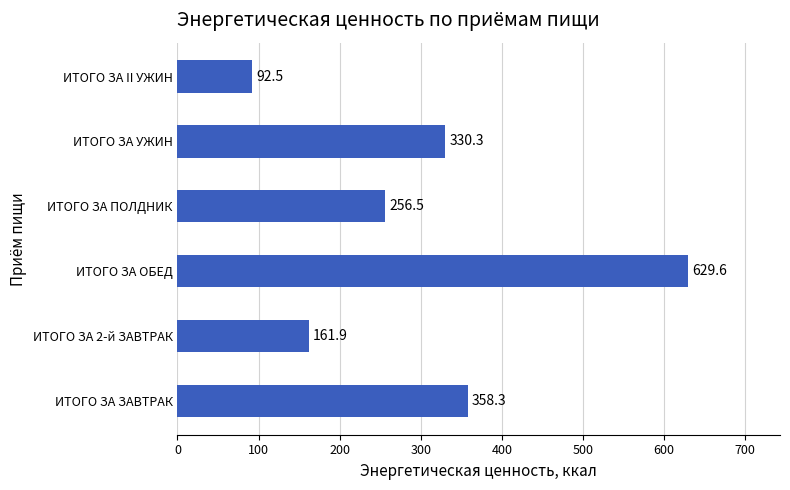

What value does the data have at ИТОГО ЗА ОБЕД?

629.6